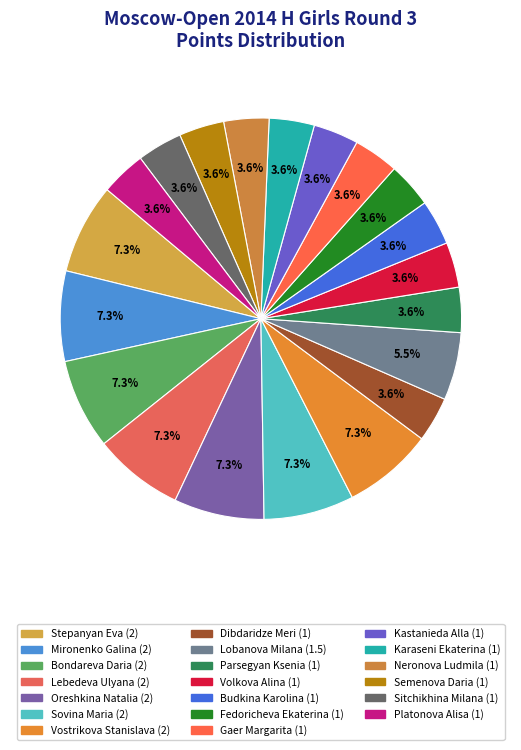

How many slices are in this pie chart?

20